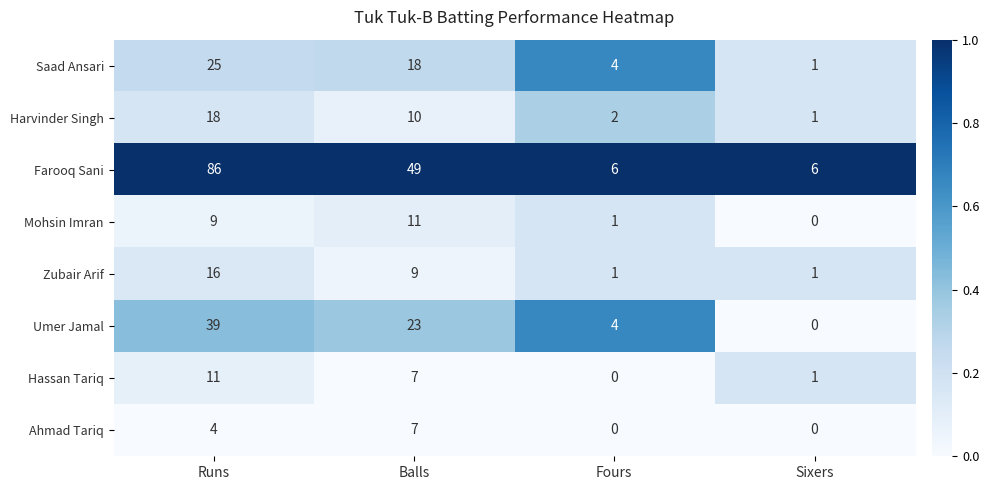

What is the highest value of the Umer Jamal series?

39